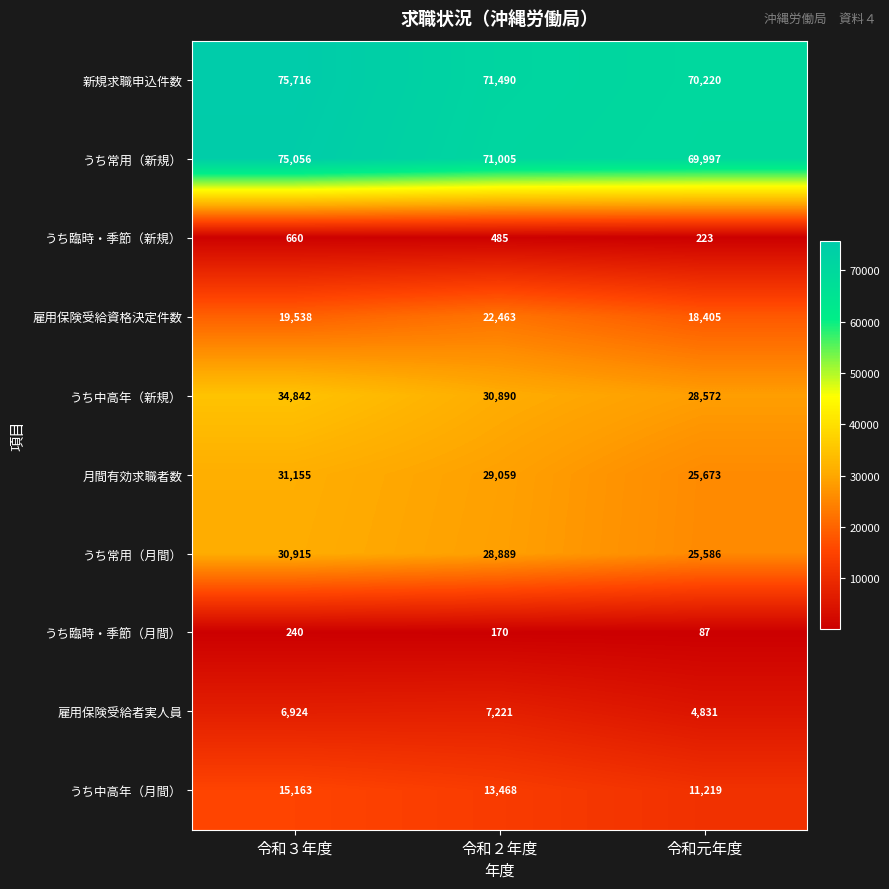

At which category does the chart reach its minimum across all series?

令和元年度